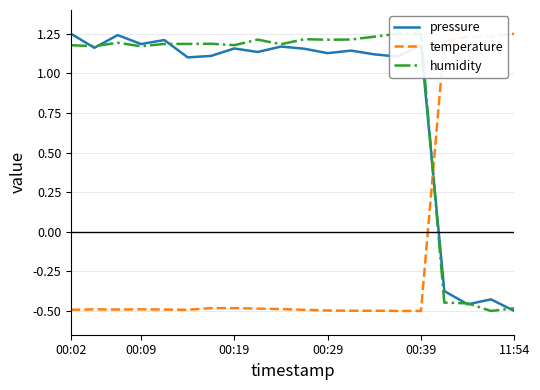

At which label does pressure first exceed 1?

00:02